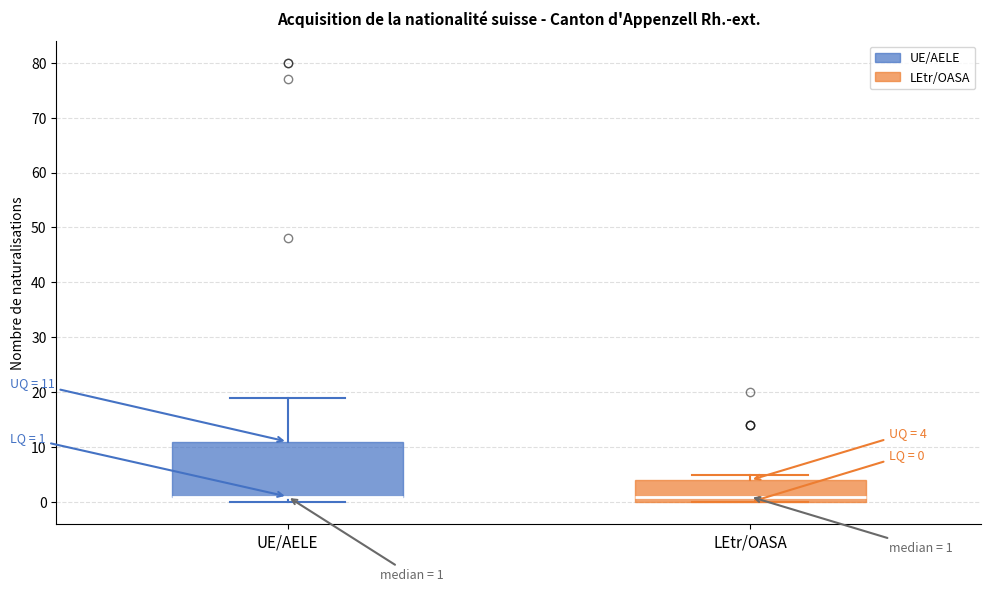

Comparing the boxes themselves (not the whiskers), which one is the tallest?

UE/AELE